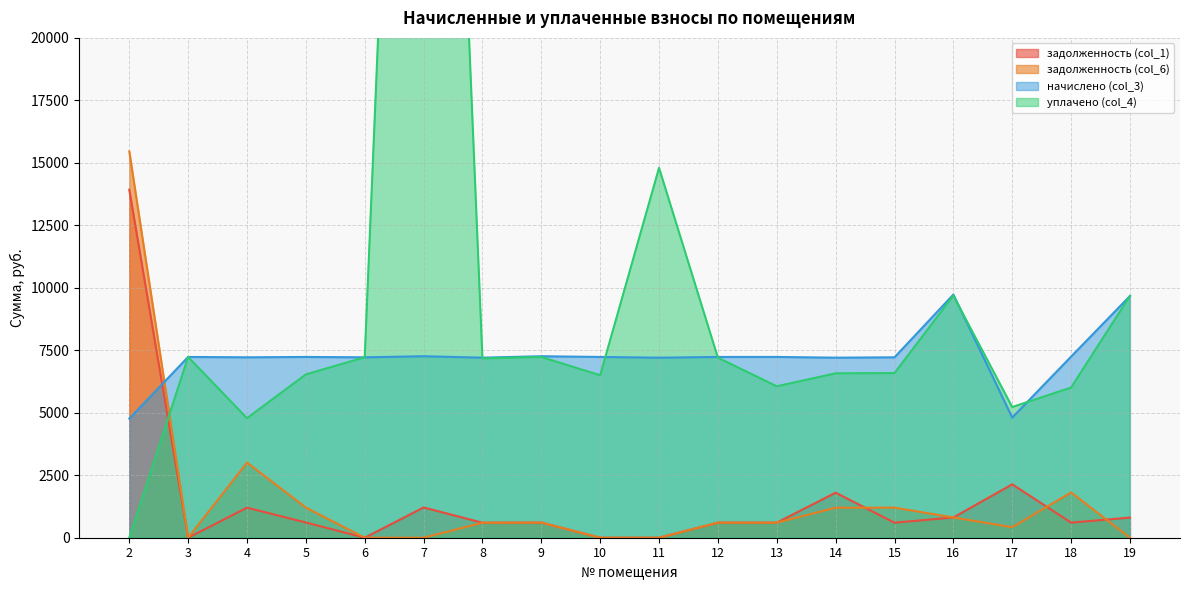

Reading left to right, extract all data points from this chart.

задолженность (col_1): 13924.4	0.0	1203.2	608.7	0.0	1210.4	599.9	605.2	0.0	0.0	602.8	602.8	1801.7	601.6	810.9	2136.8	604.0	806.1
задолженность (col_6): 15458.7	0.0	3007.9	1205.6	0.0	0.0	599.8	605.2	0.0	0.0	602.8	602.8	1200.8	1203.2	810.9	419.5	1812.1	0.0
начислено (col_3): 4764.8	7233.4	7219.1	7233.4	7219.1	7262.2	7204.7	7262.2	7233.4	7204.7	7233.4	7233.4	7204.7	7219.1	9730.7	4807.9	7247.8	9673.2
уплачено (col_4): 0.0	7233.4	4782.5	6535.1	7219.1	63554.9	7175.2	7231.8	6500.0	14800.0	7203.1	6059.0	6577.8	6587.3	9689.2	5228.1	6008.6	9673.8